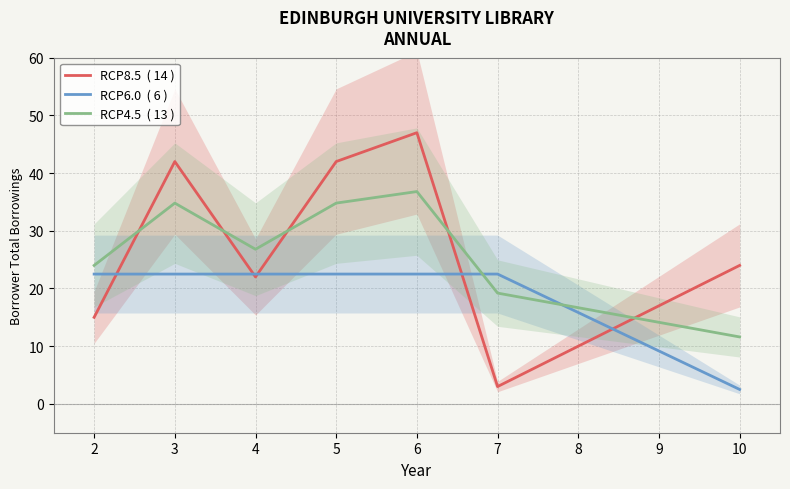

What is the greatest value displayed?

47.0